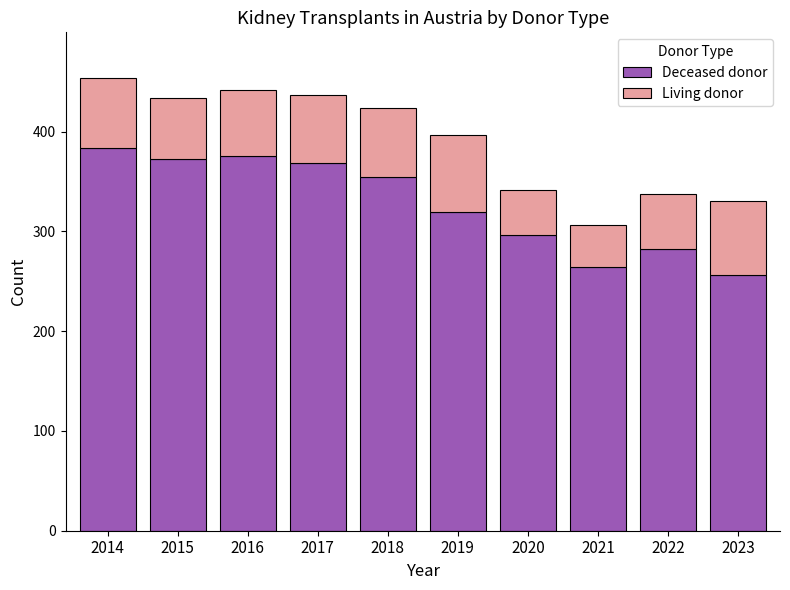

What is the difference between the Deceased donor values at 2023 and 2017?

112